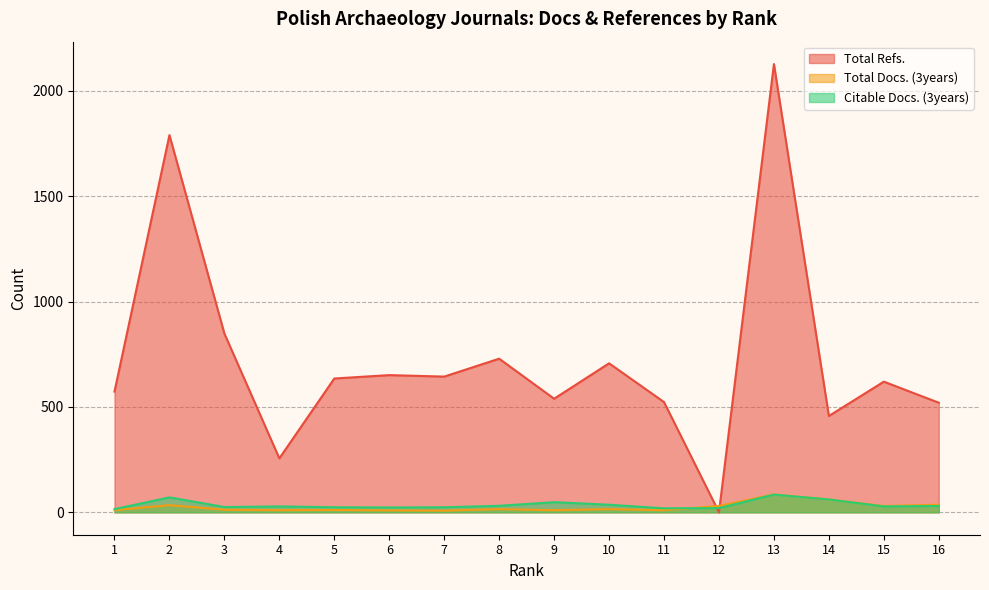

Reading right to left, what are all the values shown in this chart?

Total Refs.: 520	620	457	2127	0	523	707	539	729	644	651	635	256	848	1790	573
Total Docs. (3years): 36	30	61	85	30	10	15	10	15	8	9	11	10	12	34	10
Citable Docs. (3years): 30	28	61	84	20	19	36	48	31	24	23	24	28	25	71	15